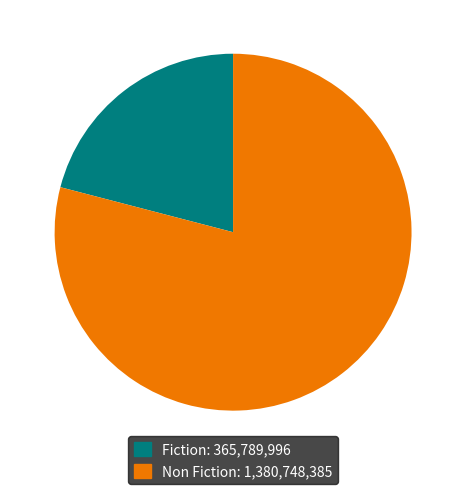

Is there any slice that represents more than half of the pie?

Yes